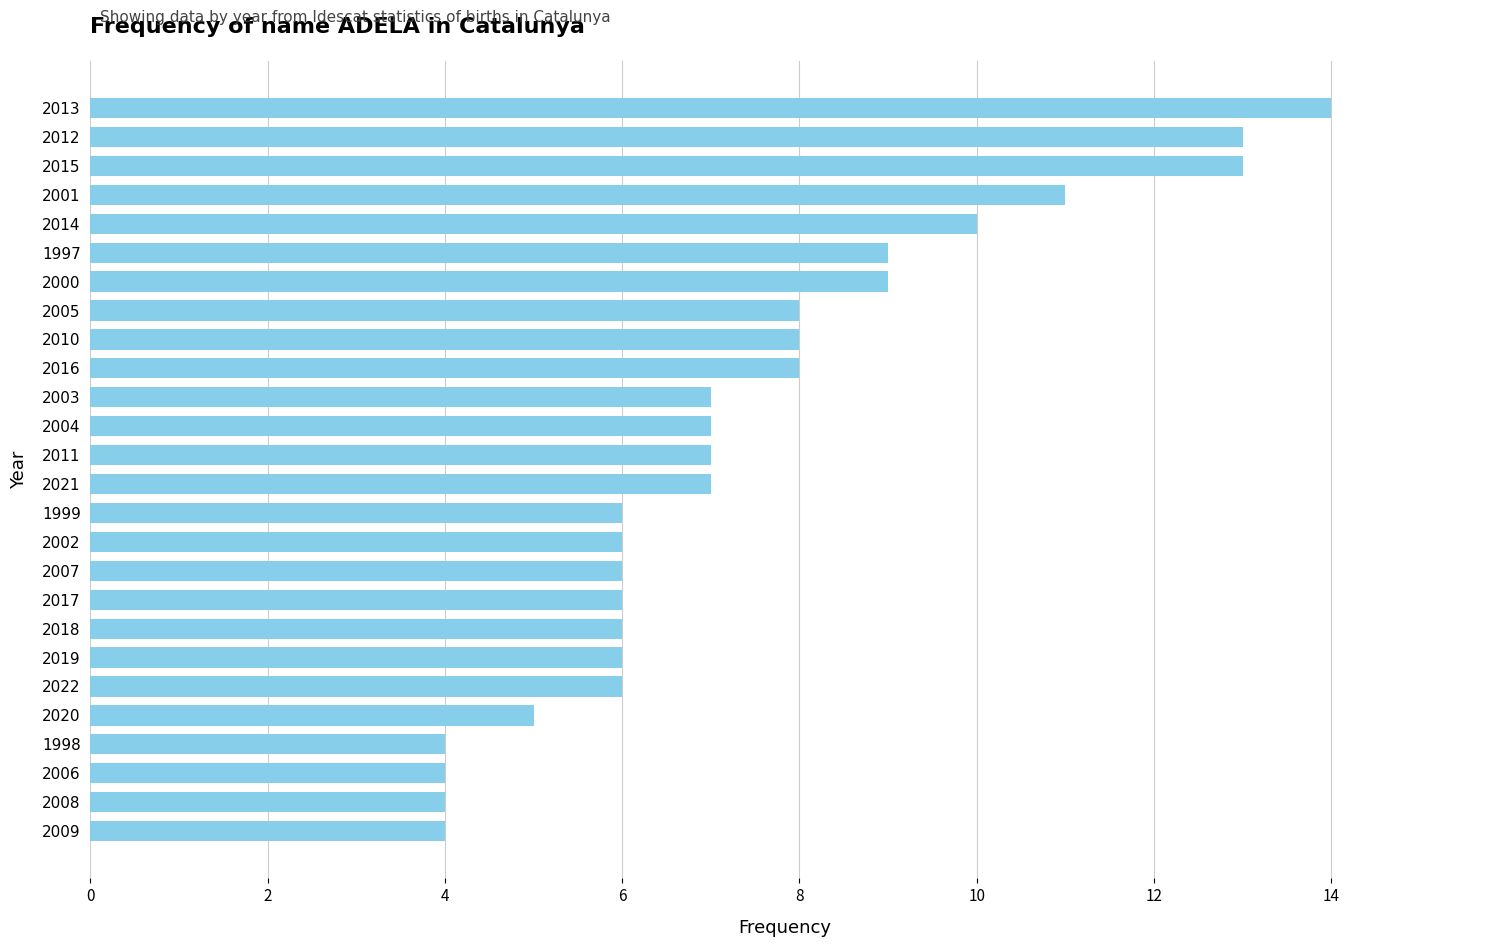

What is the maximum value shown in the chart?

14